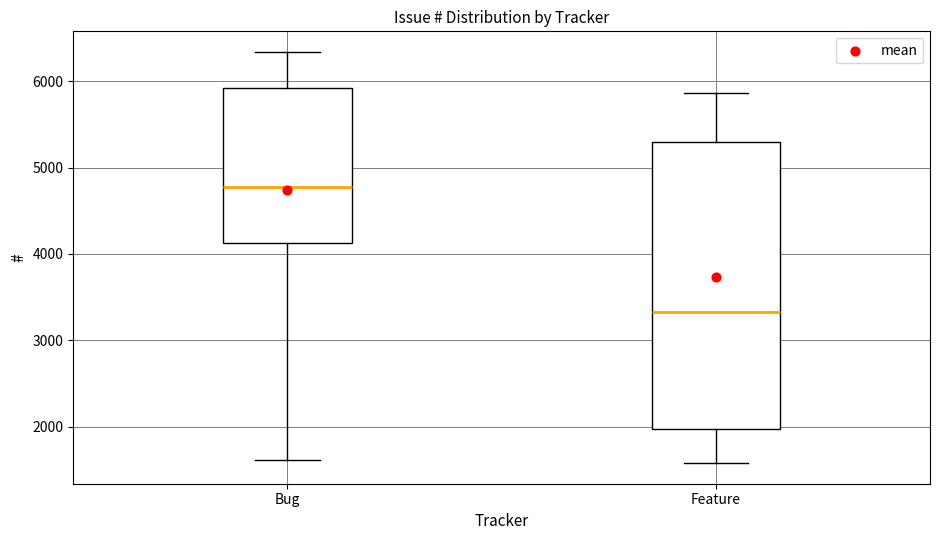

Which box has the highest median line?

Bug